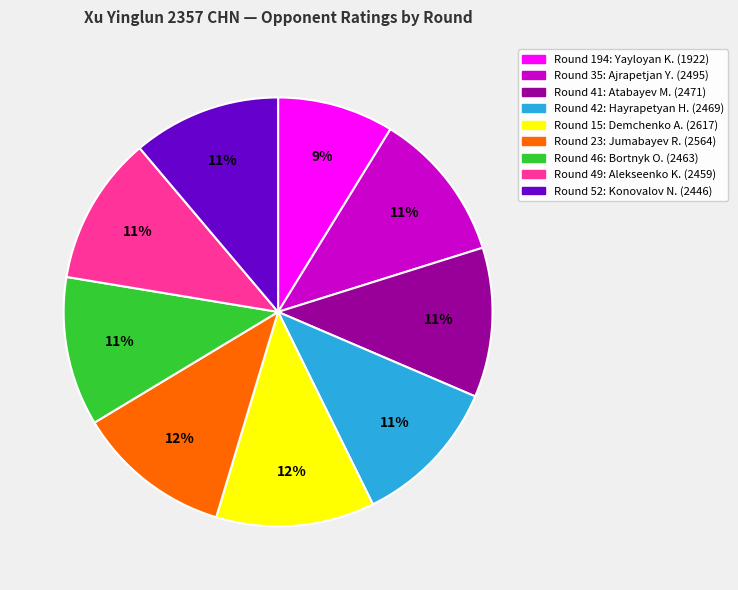

How many slices are in this pie chart?

9